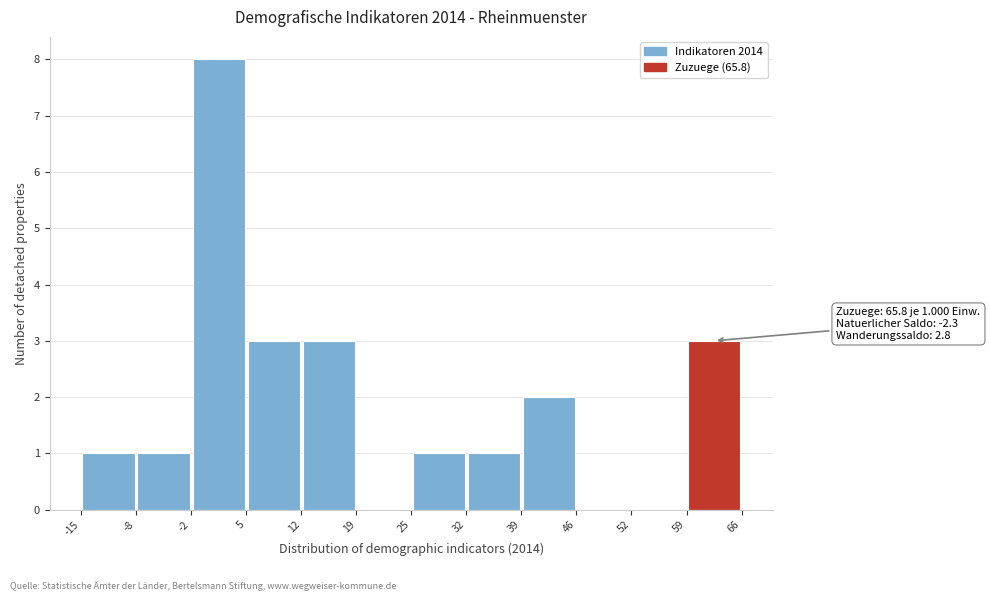

Which range on the x-axis has the tallest bar?

-2 to 5